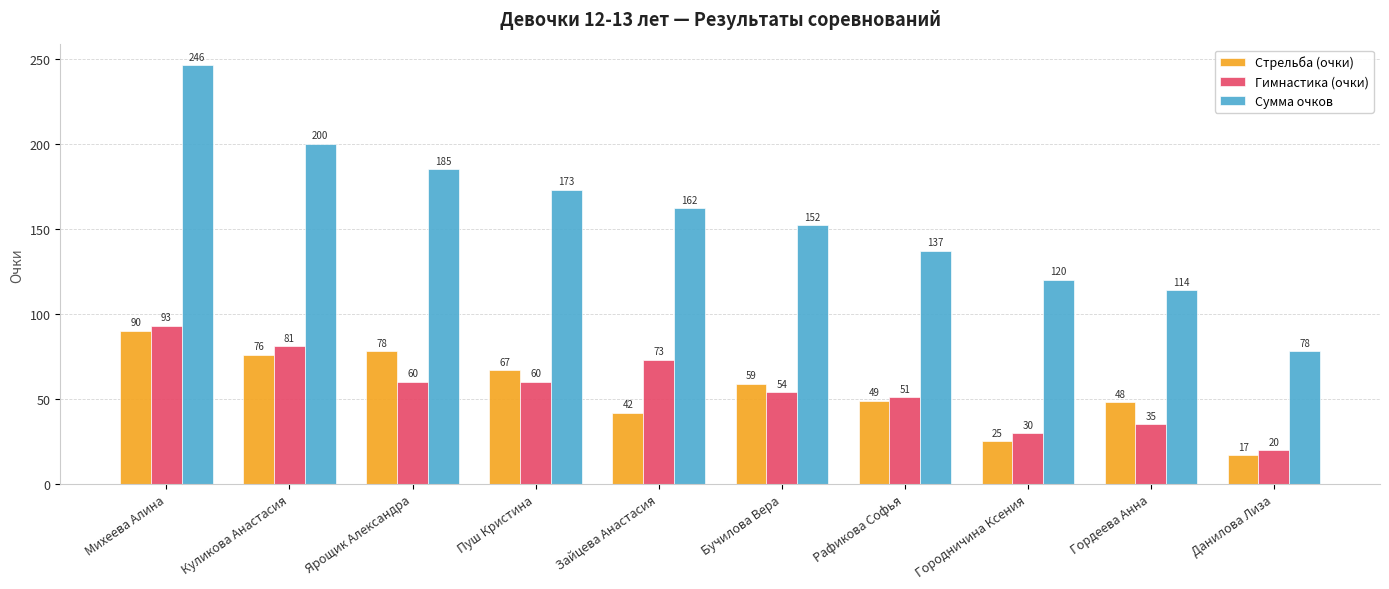

What is the difference between the Гимнастика (очки) values at Пуш Кристина and Куликова Анастасия?

21